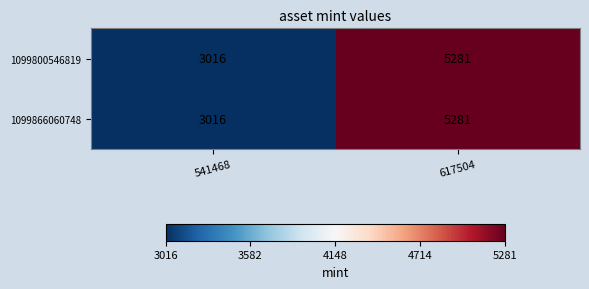

What is the sum of the 1099800546819 values at 541468 and 617504?

8297